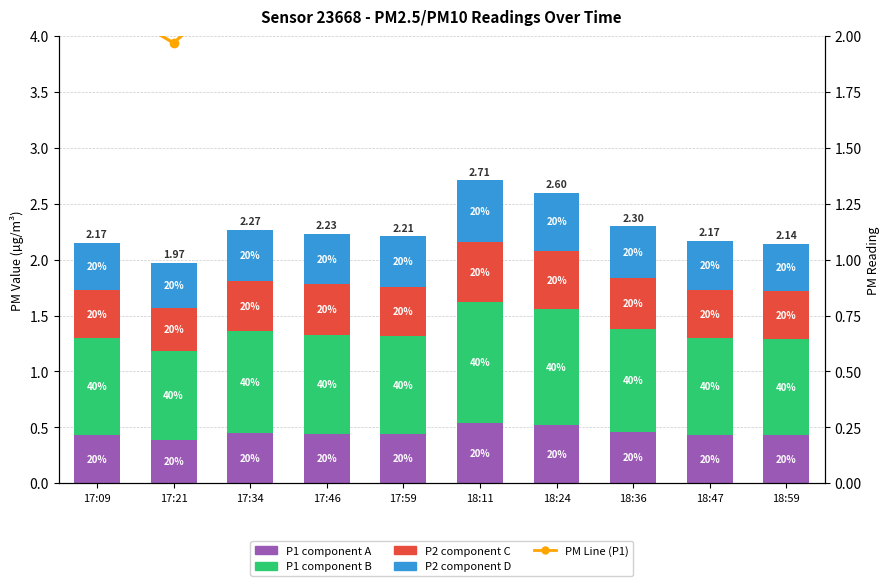

What is the smallest value displayed?

0.4